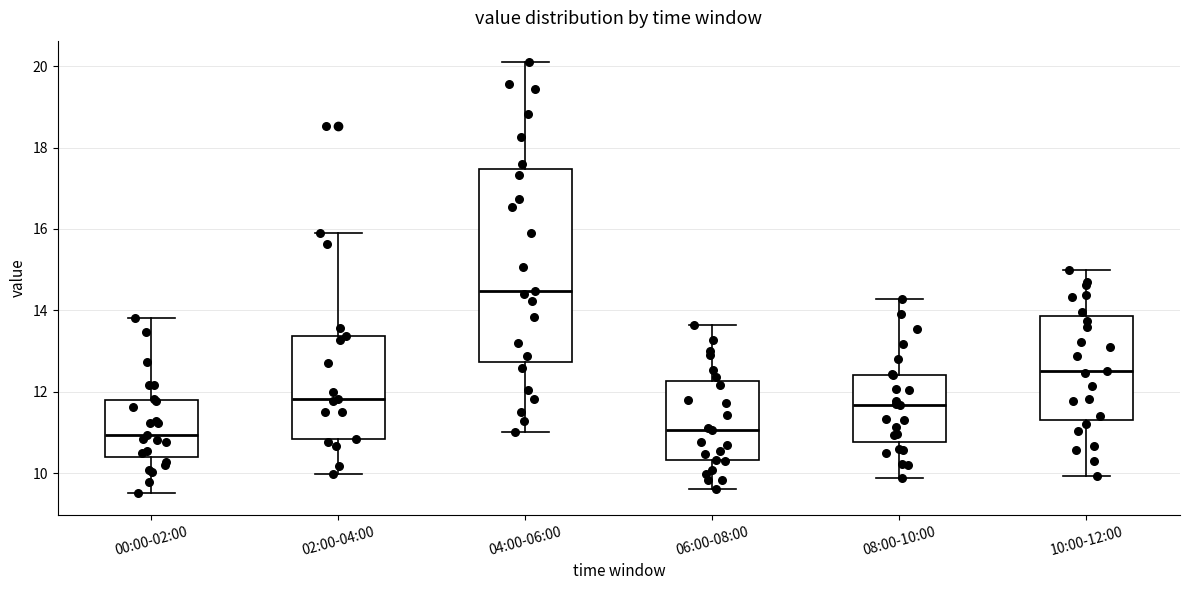

Which box has the highest median line?

04:00-06:00